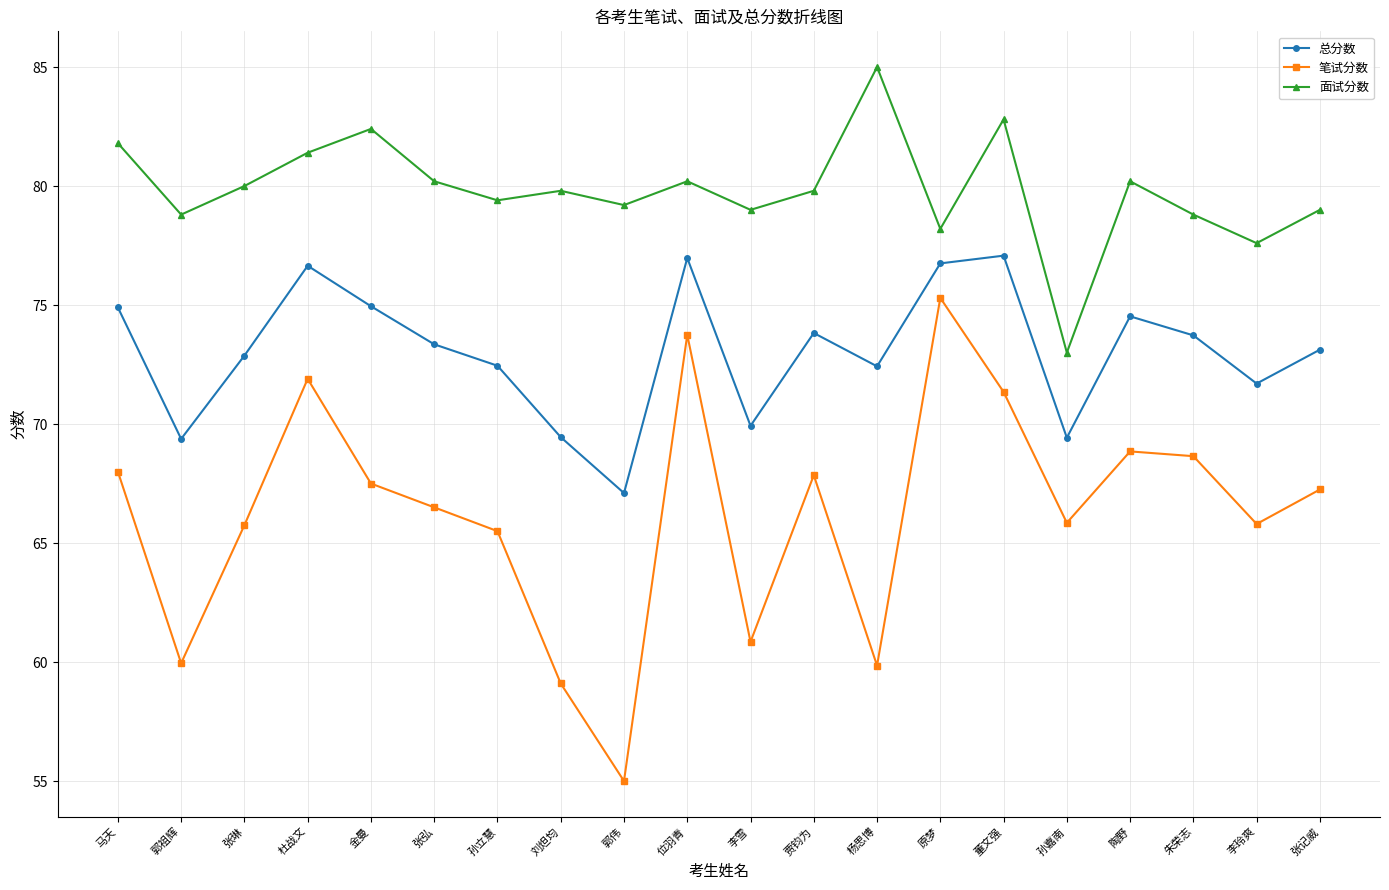

How many data points in 笔试分数 are above 67?

10